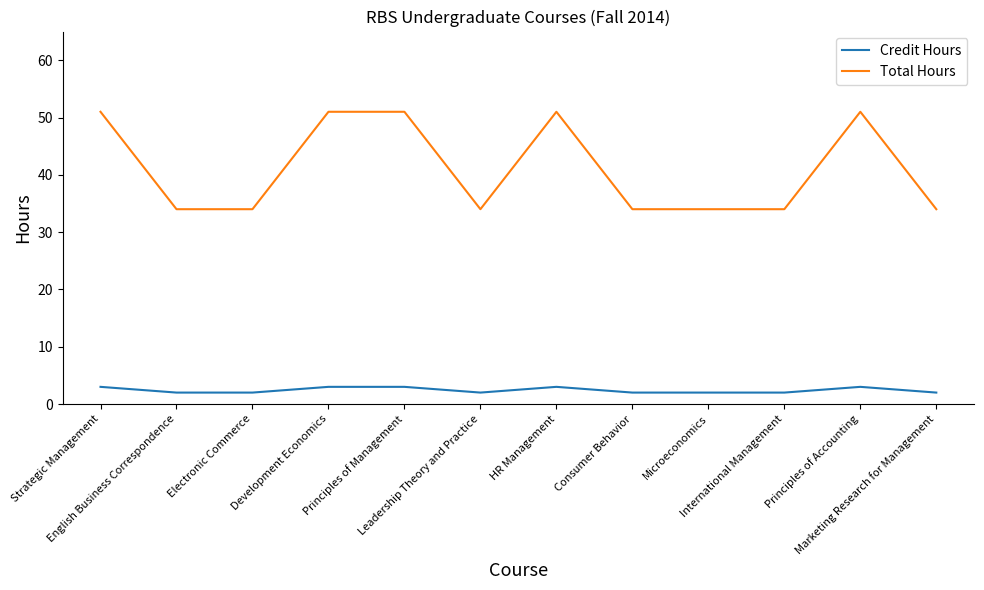

True or false: Credit Hours has more than 0 interior local peaks.

True